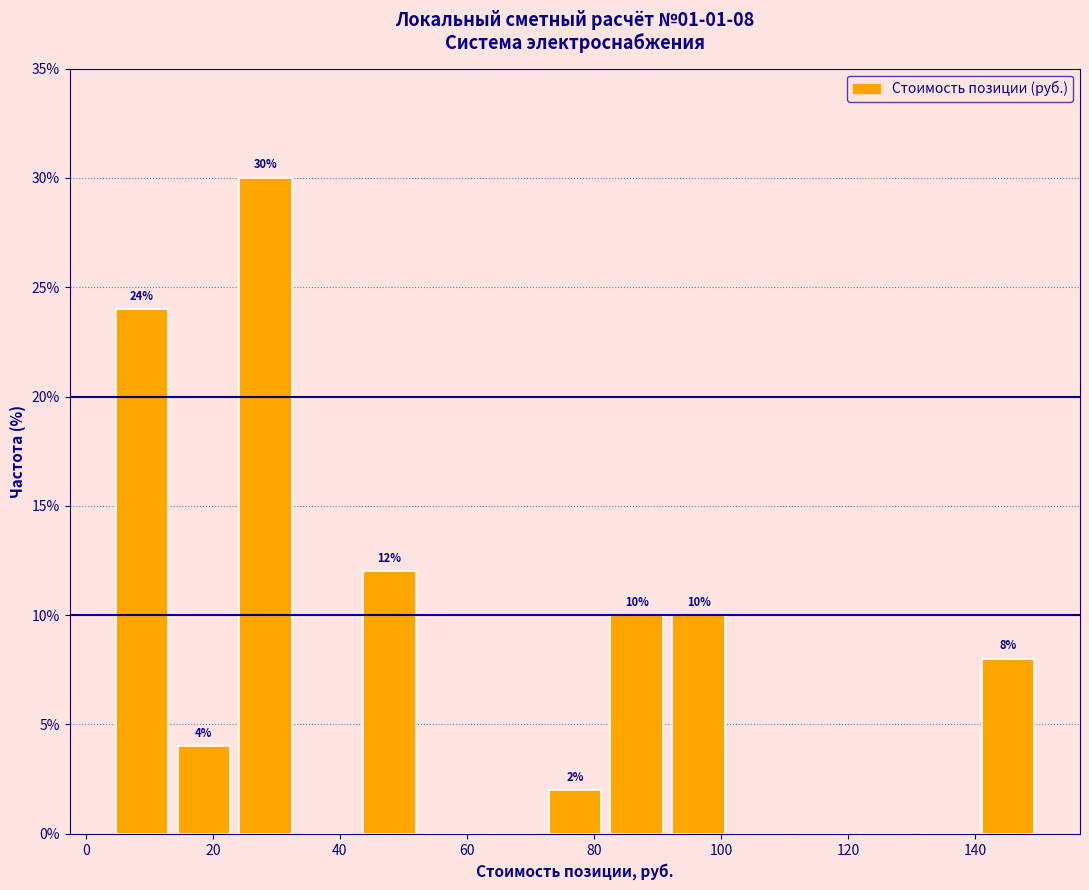

Which range on the x-axis has the tallest bar?

24 to 34